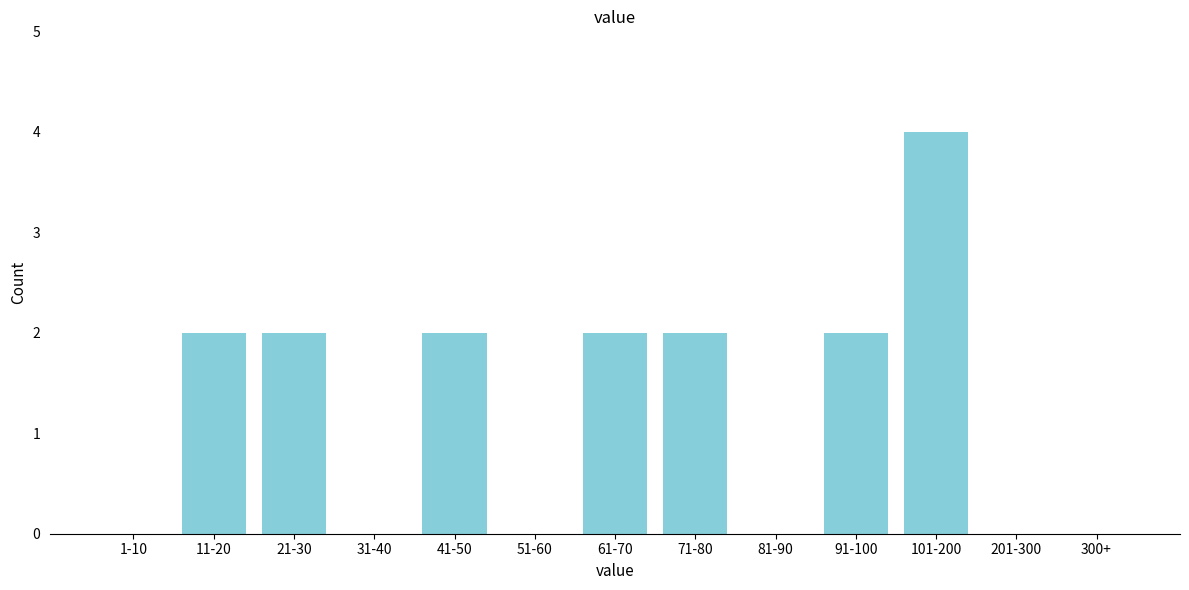

Reading right to left, list all the values displayed in this chart.

300+=0	201-300=0	101-200=4	91-100=2	81-90=0	71-80=2	61-70=2	51-60=0	41-50=2	31-40=0	21-30=2	11-20=2	1-10=0